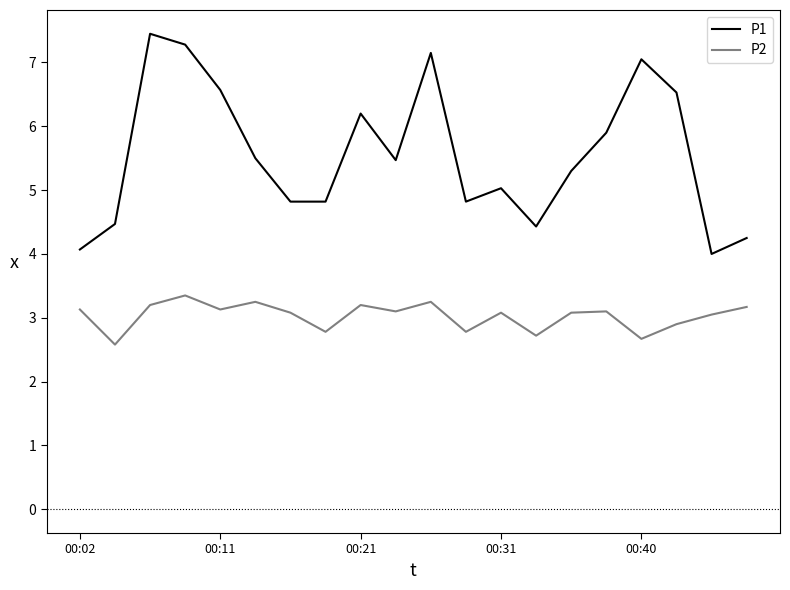

True or false: P1 and P2 cross at least once.

False